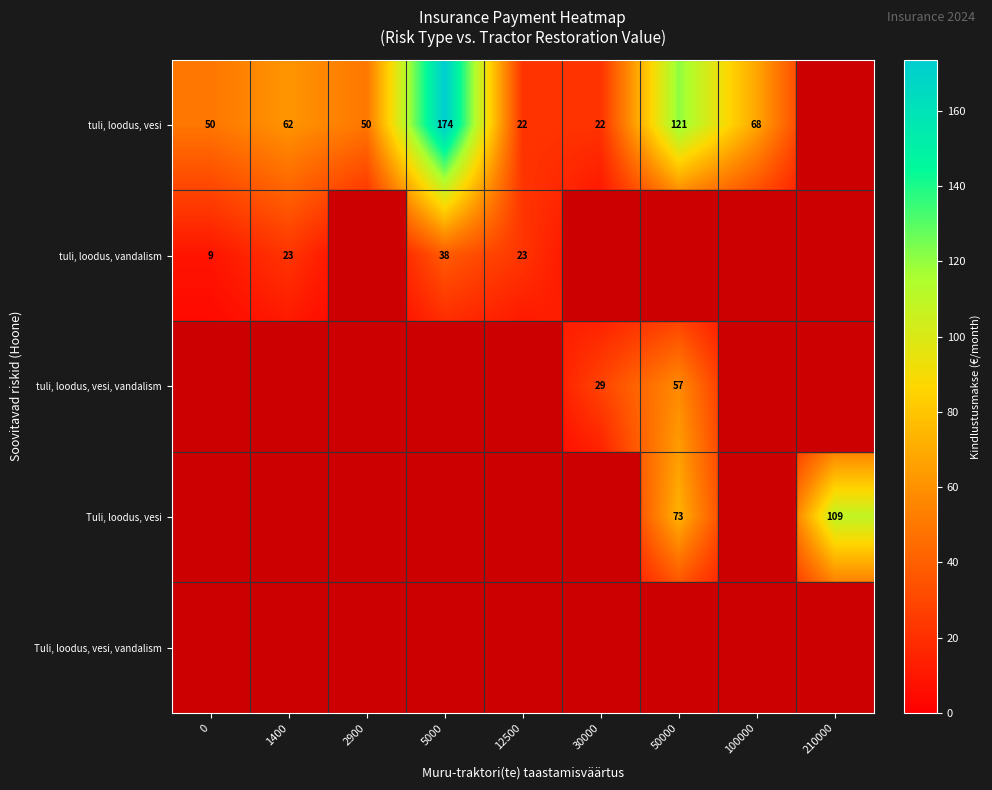

The value of tuli, loodus, vesi at 5000 is 262.5. True or false?

False